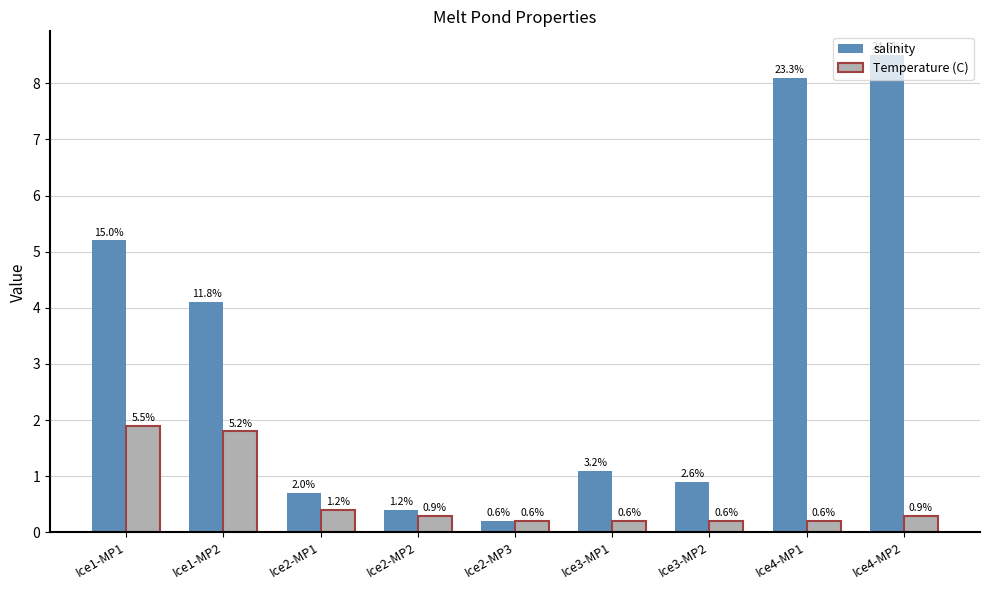

Is the value of Temperature (C) at Ice2-MP3 greater than the value of salinity at Ice1-MP2?

No